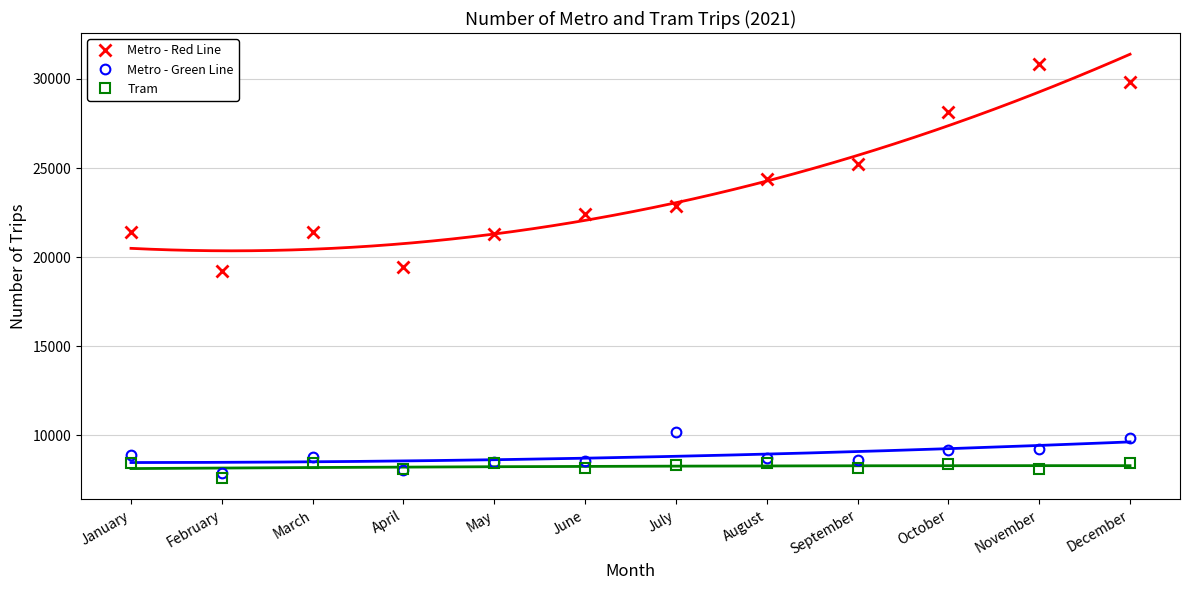

At which label does Metro - Green Line first exceed 8805?

January